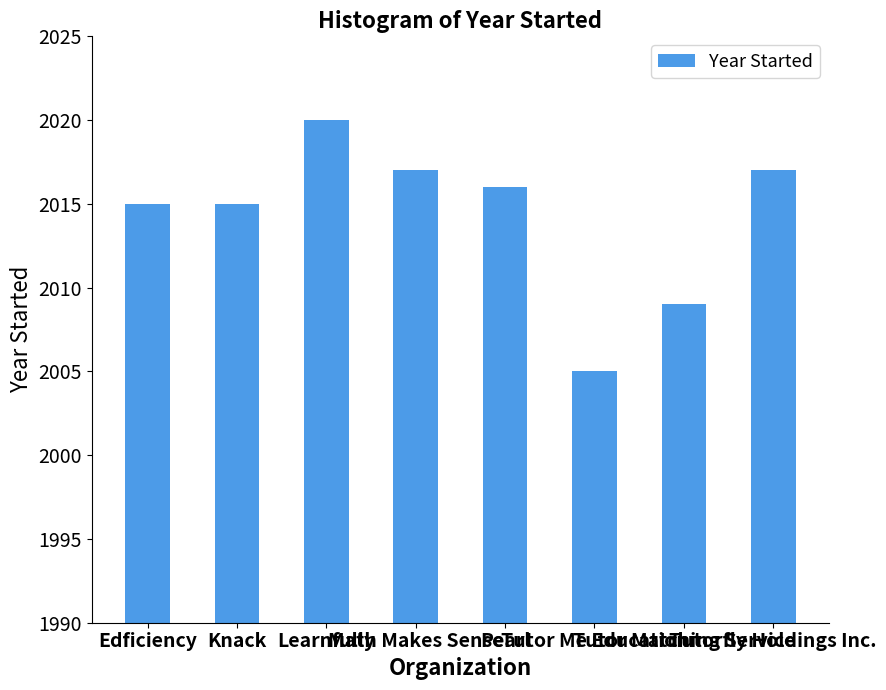

Does the chart contain any negative values?

No